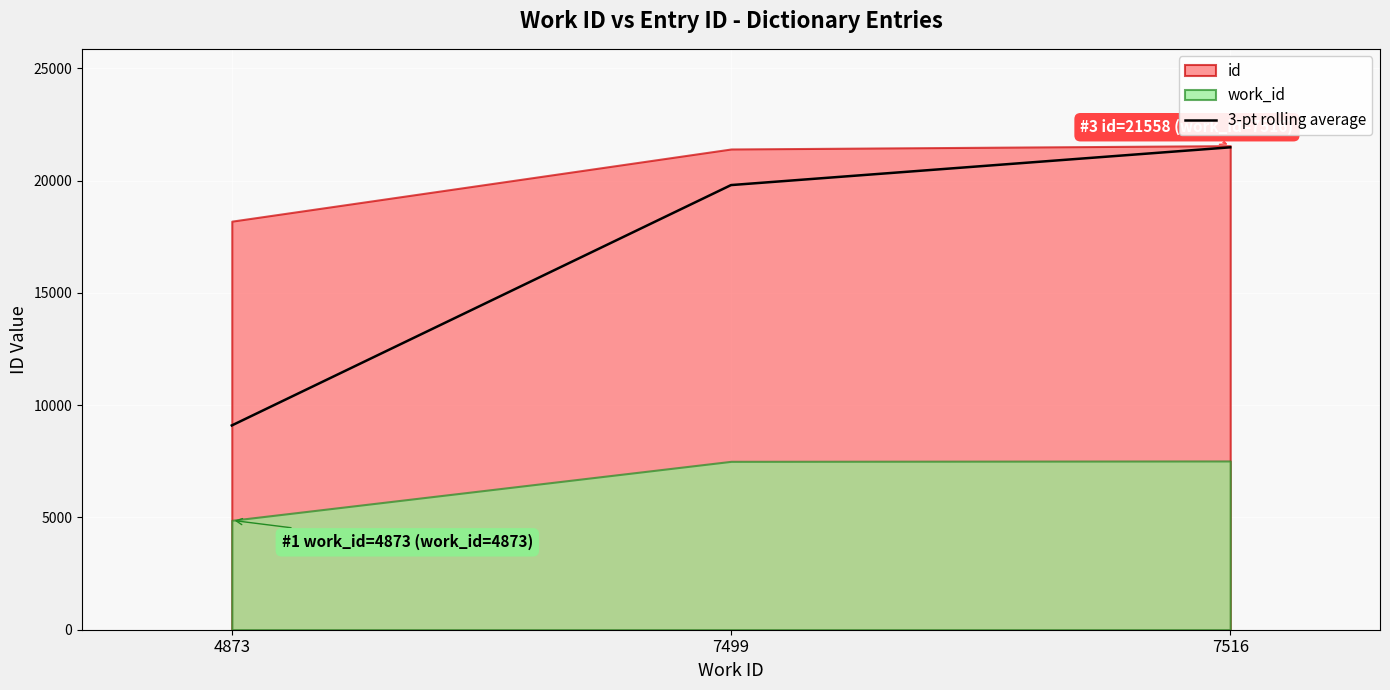

Rank the categories by 3-pt rolling average value from highest to lowest.

7516, 7499, 4873